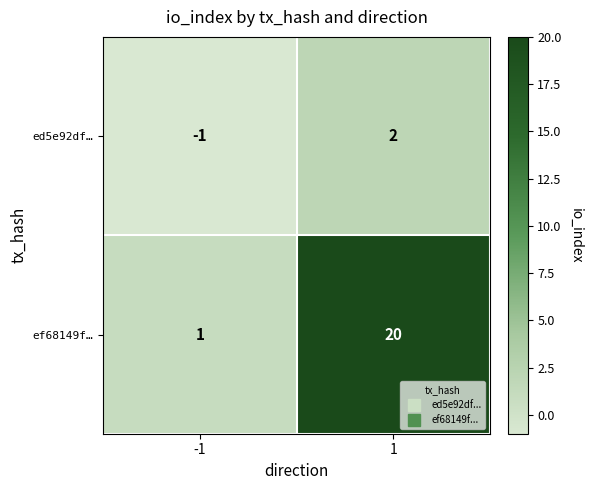

Count the number of data series in this chart.

2